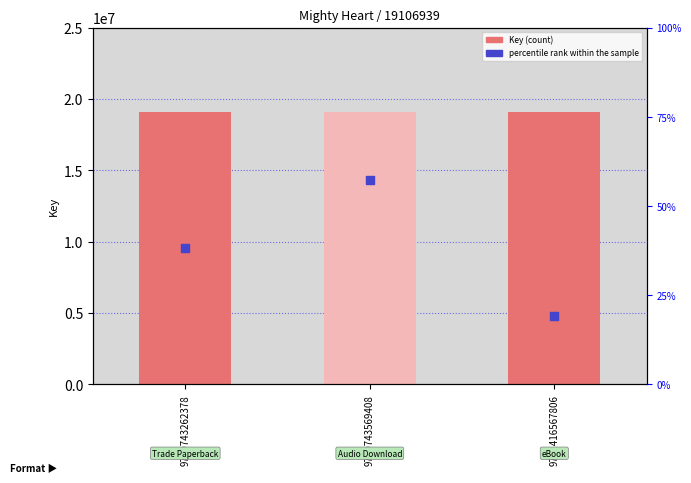

What are all the series names shown in the legend?

Key, percentile rank within the sample